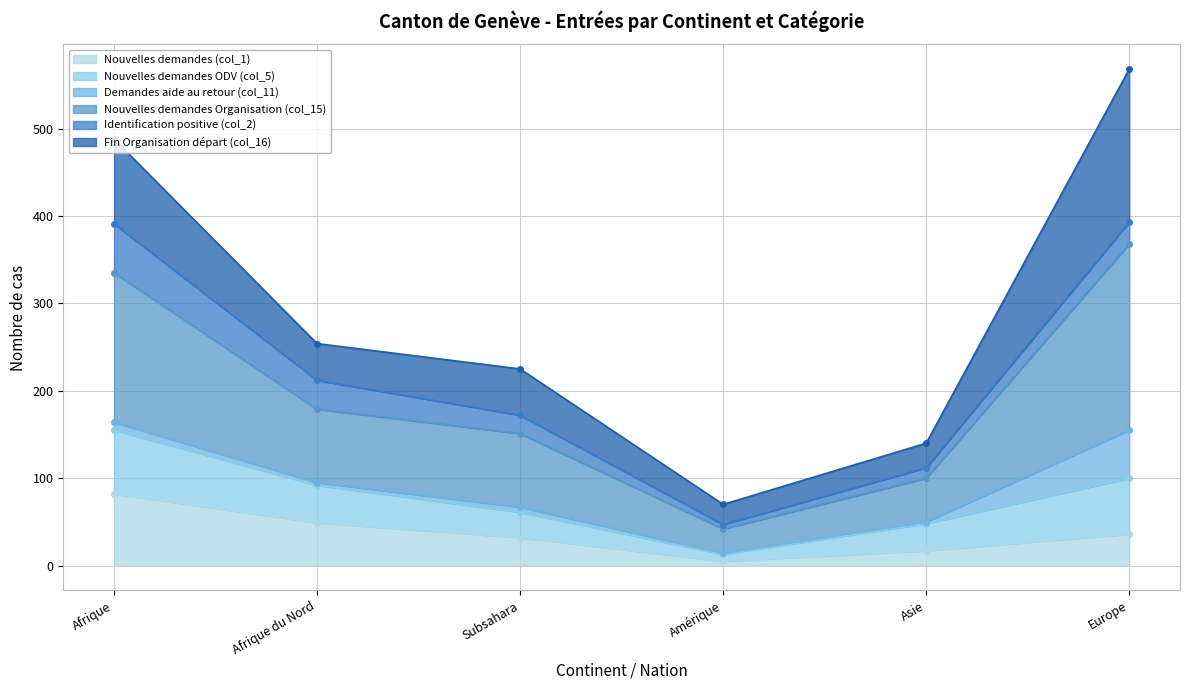

The value of Nouvelles demandes (col_1) at Subsahara is 32. True or false?

True